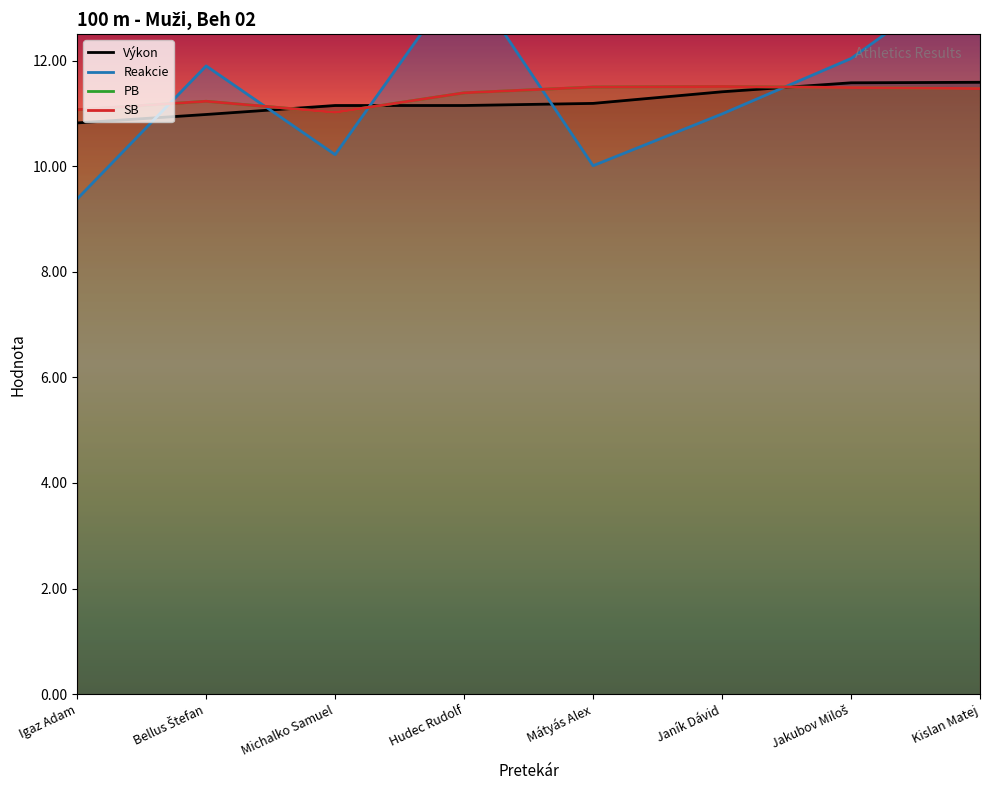

What is the highest value of the PB series?

11.5